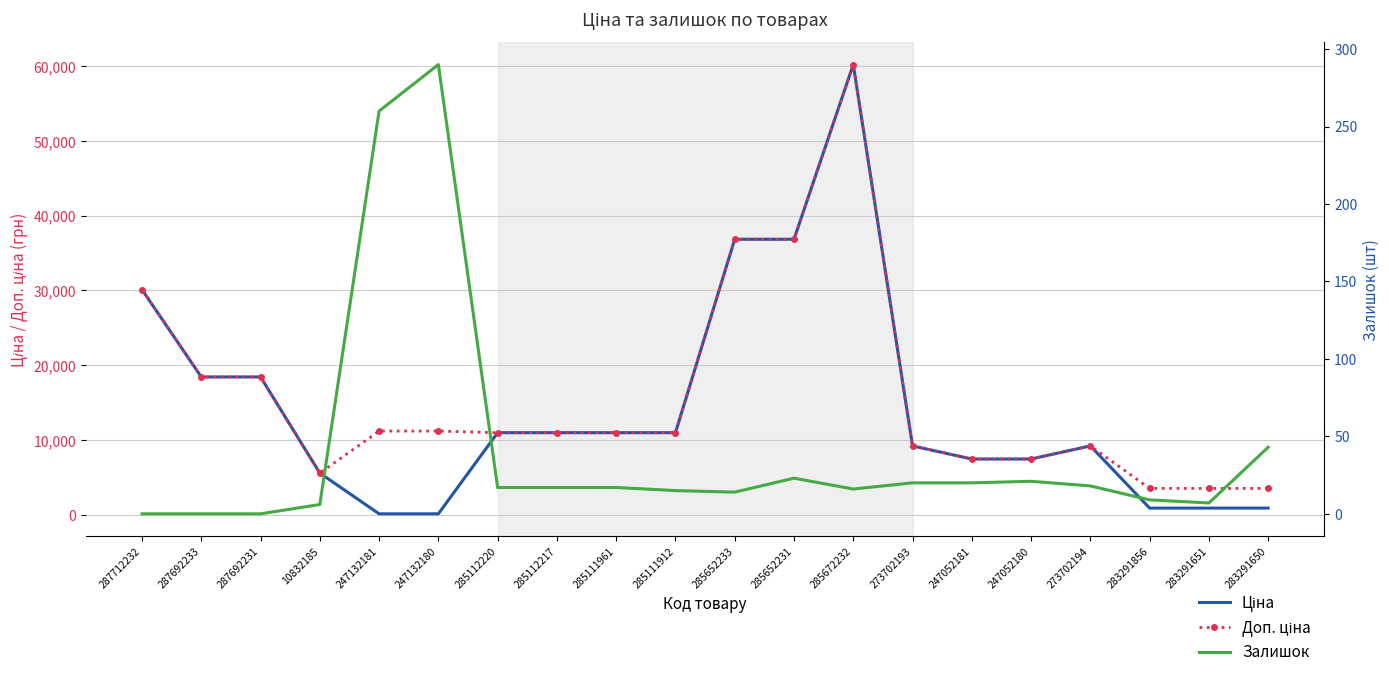

Read the Доп. ціна value at 285672232.

60205.6